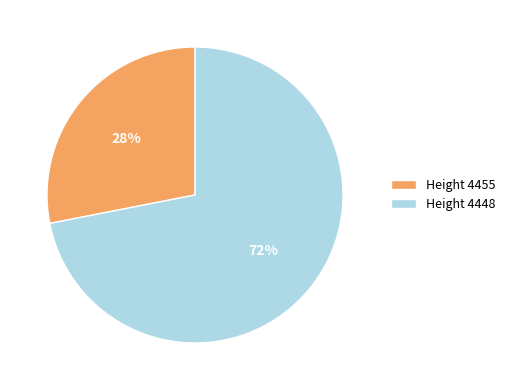

To the nearest percent, what is the difference between the largest and smallest slice percentages?

44%